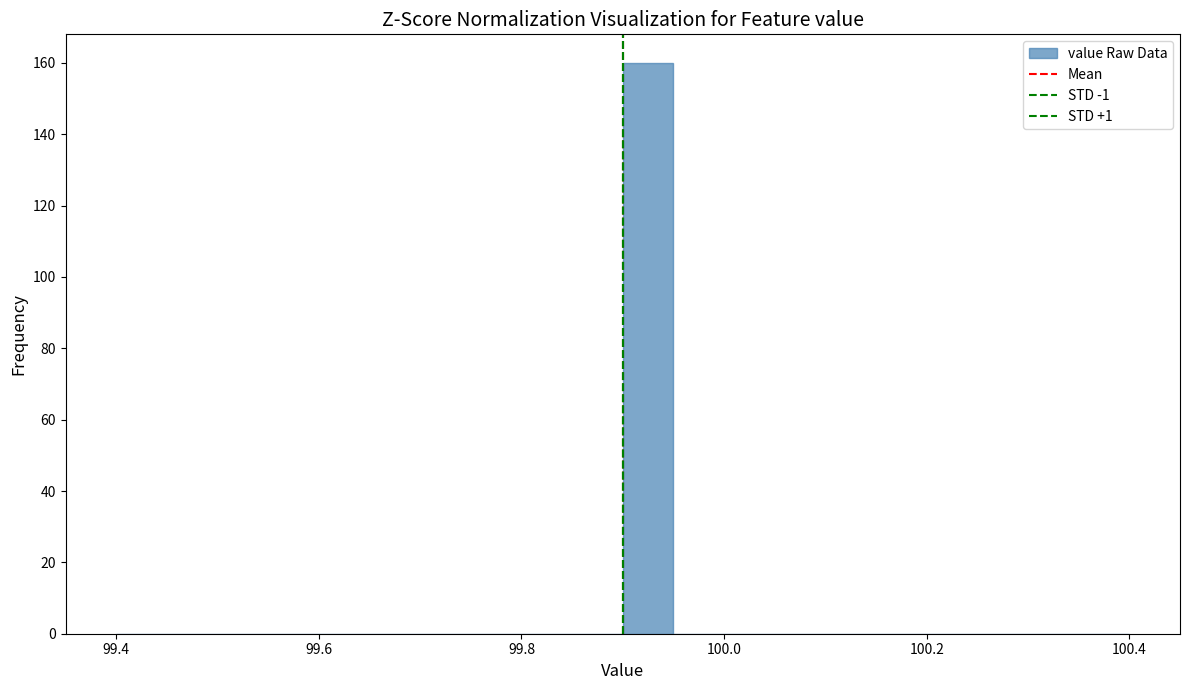

Around what value on the x-axis is the tallest bar? Give the approximate position of its centre, as read against the axis.

99.92